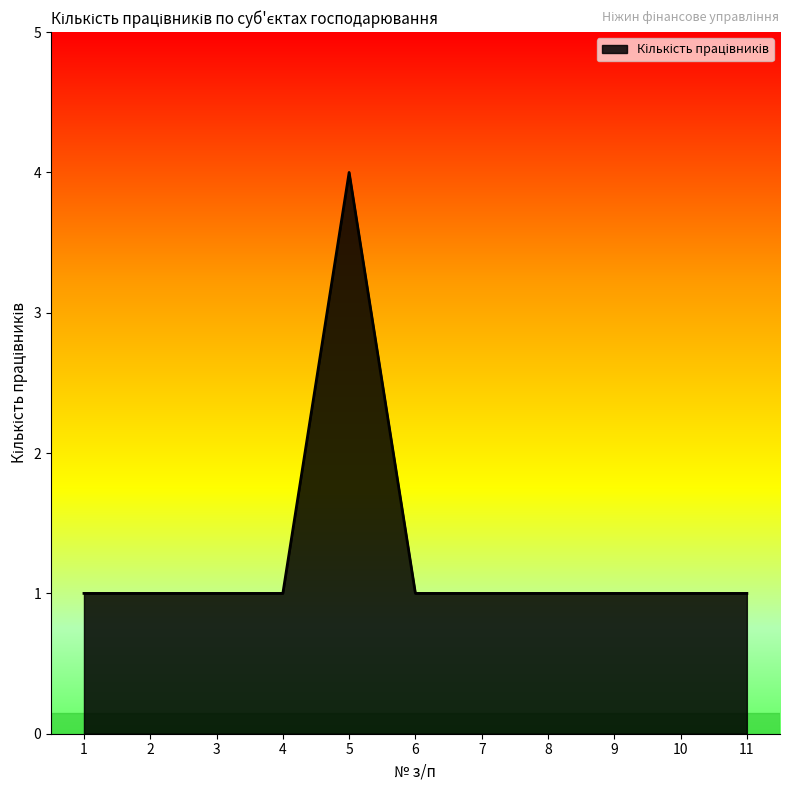

Reading left to right, list all the values displayed in this chart.

1=1	2=1	3=1	4=1	5=4	6=1	7=1	8=1	9=1	10=1	11=1